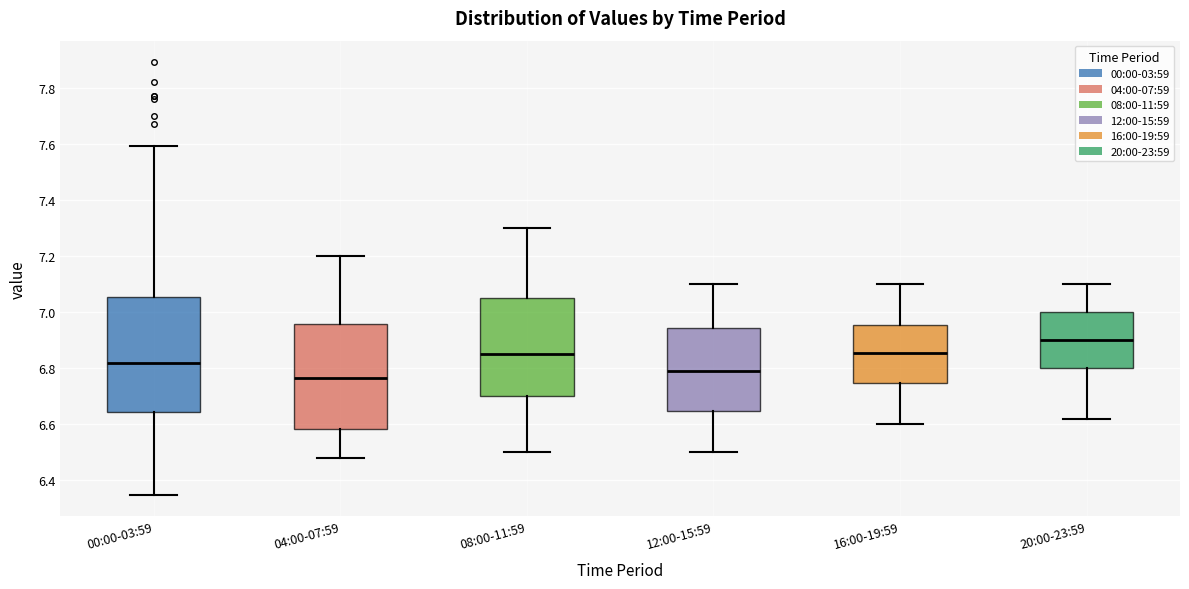

Reading left to right, read every box against the y-axis: the position of its median line, the range the box covers, and the ends of its whiskers. The values are not printed on the chart, so give them approximately, as read against the axis.

00:00-03:59: median 6.82, box 6.64 to 7.06, whiskers 6.36 to 7.60
04:00-07:59: median 6.76, box 6.58 to 6.96, whiskers 6.48 to 7.20
08:00-11:59: median 6.86, box 6.70 to 7.06, whiskers 6.50 to 7.30
12:00-15:59: median 6.80, box 6.64 to 6.94, whiskers 6.50 to 7.10
16:00-19:59: median 6.86, box 6.74 to 6.96, whiskers 6.60 to 7.10
20:00-23:59: median 6.90, box 6.80 to 7.00, whiskers 6.62 to 7.10